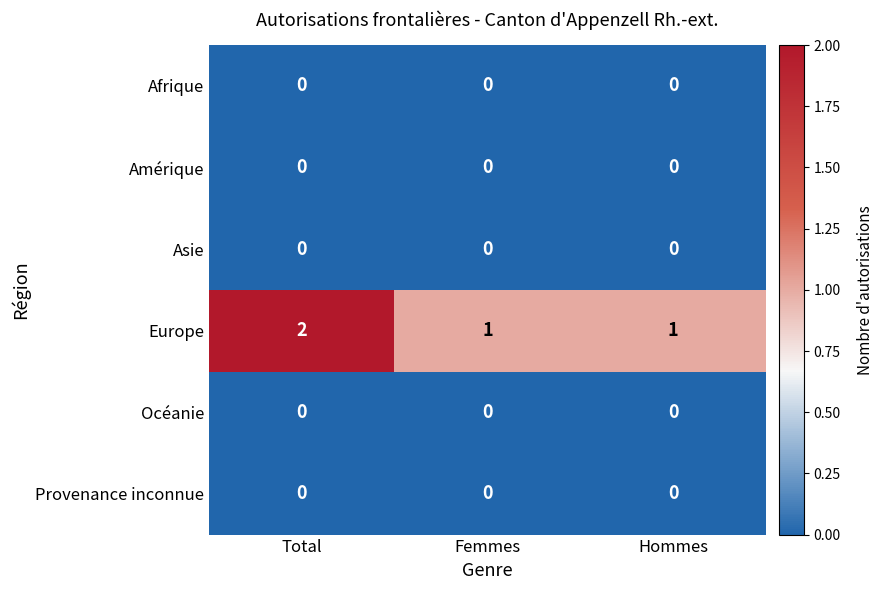

Which series has the widest spread of values?

Europe